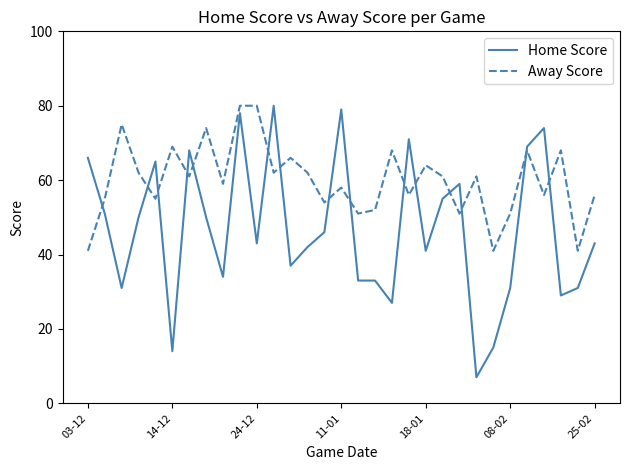

Does the chart display data point markers on the line(s)?

No